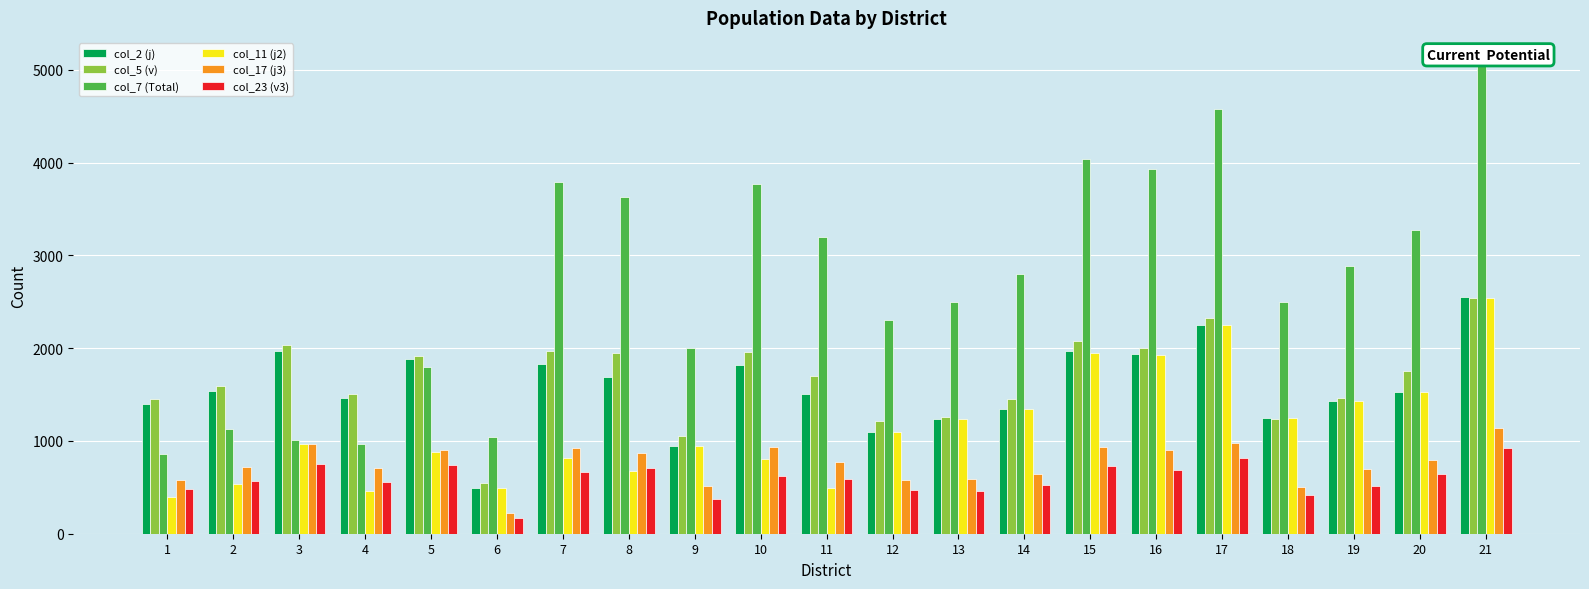

Reading left to right, extract all data points from this chart.

col_2 (j): 1402	1543	1973	1460	1883	496	1825	1687	947	1815	1506	1095	1241	1346	1964	1932	2253	1251	1429	1526	2552
col_5 (v): 1452	1589	2039	1506	1914	546	1970	1947	1052	1956	1695	1211	1254	1452	2079	1998	2328	1241	1461	1749	2537
col_7 (Total): 854	1132	1012	966	1797	1042	3795	3634	1999	3771	3201	2306	2495	2798	4043	3930	4581	2492	2890	3275	5089
col_11 (j2): 392	537	969	460	876	494	820	676	947	807	498	1095	1237	1342	1952	1926	2246	1247	1425	1525	2540
col_17 (j3): 583	718	966	705	905	221	926	874	515	931	774	576	595	646	931	906	979	499	698	791	1137
col_23 (v3): 486	564	753	560	738	174	669	709	377	623	588	467	458	530	733	690	813	421	509	639	923